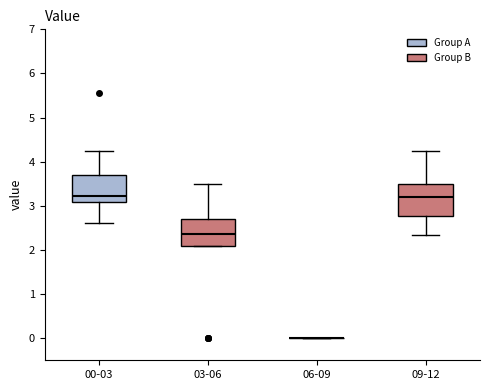

Reading left to right, read every box against the y-axis: the position of its median line, the range the box covers, and the ends of its whiskers. The values are not printed on the chart, so give them approximately, as read against the axis.

00-03: median 3.2, box 3.1 to 3.7, whiskers 2.6 to 4.2
03-06: median 2.4, box 2.1 to 2.7, whiskers 2.1 to 3.5
06-09: box collapsed to a line at 0.0, whiskers 0.0 to 0.0
09-12: median 3.2, box 2.8 to 3.5, whiskers 2.4 to 4.2